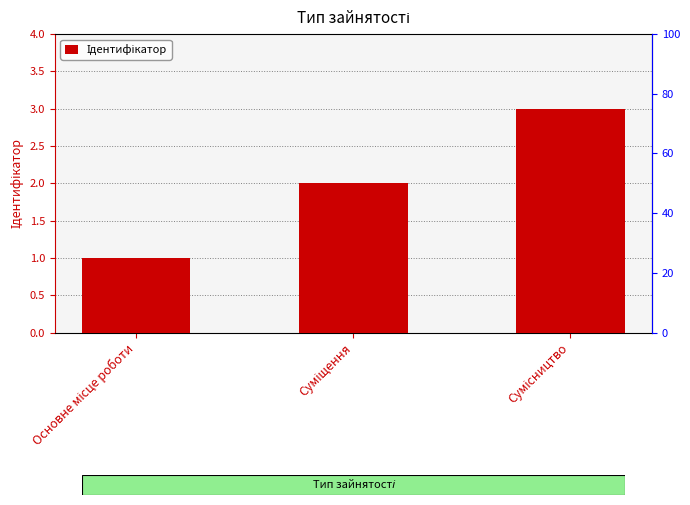

Rank the categories by value from lowest to highest.

Основне місце роботи, Суміщення, Сумісництво